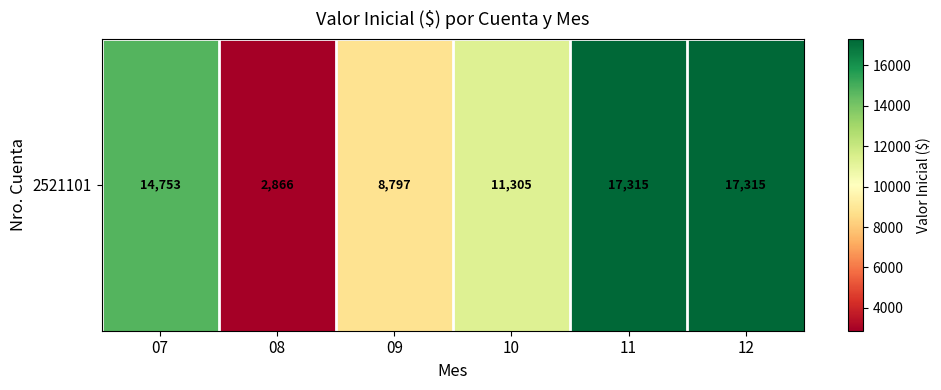

Count the number of categories in the chart.

6